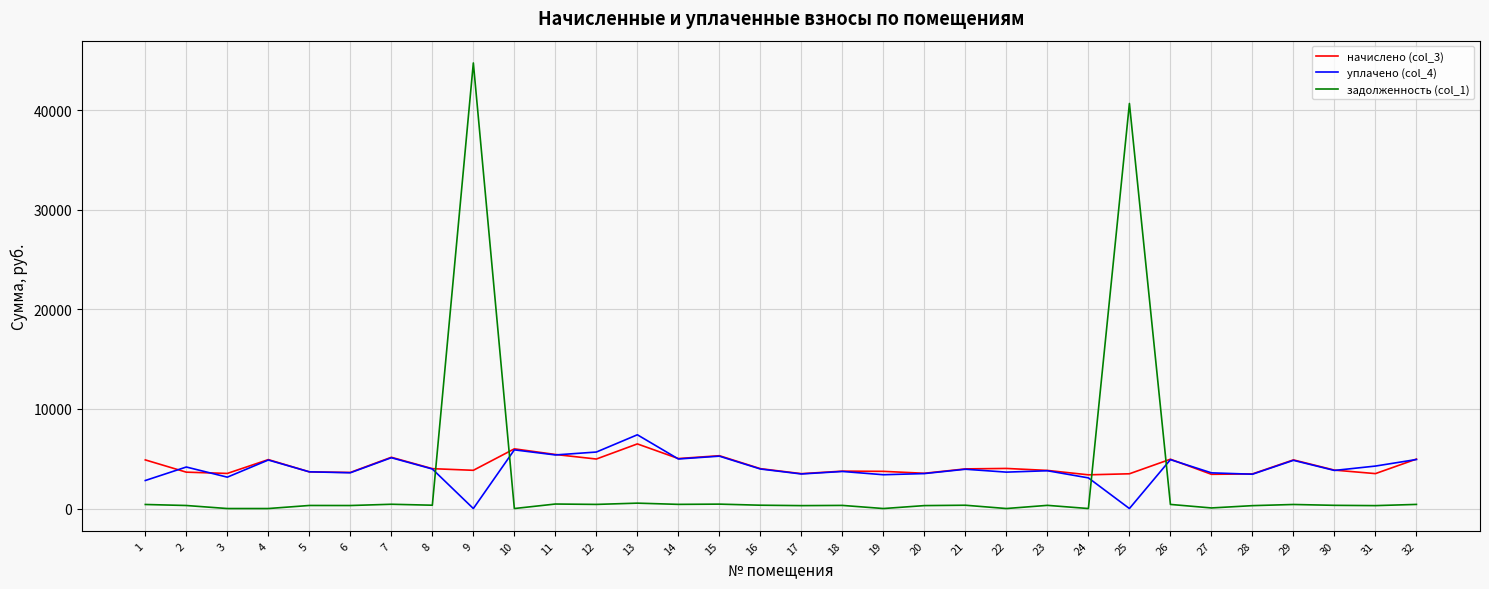

Does the chart display data point markers on the line(s)?

No